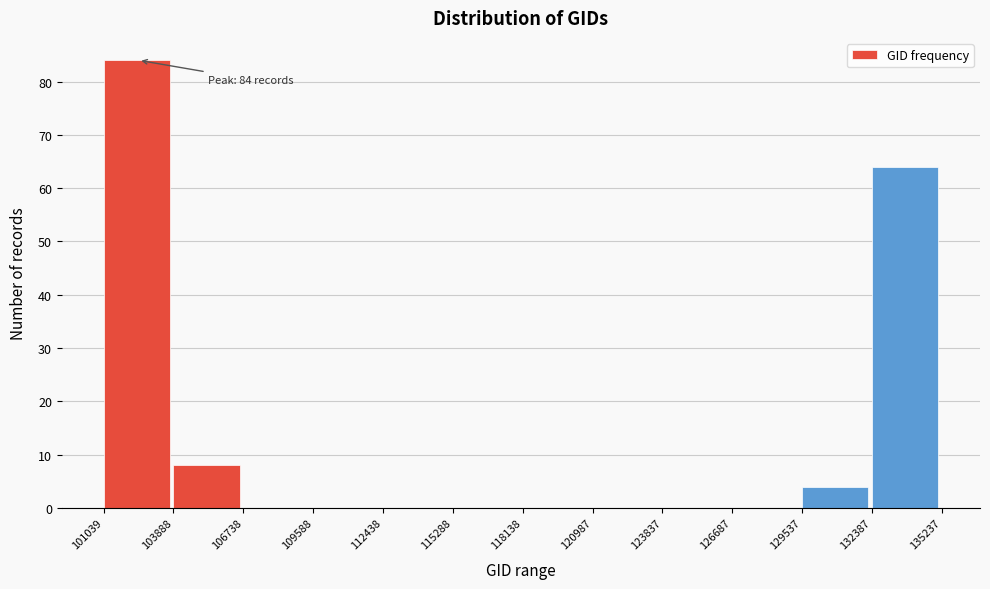

Which range on the x-axis has the tallest bar?

101039 to 103888